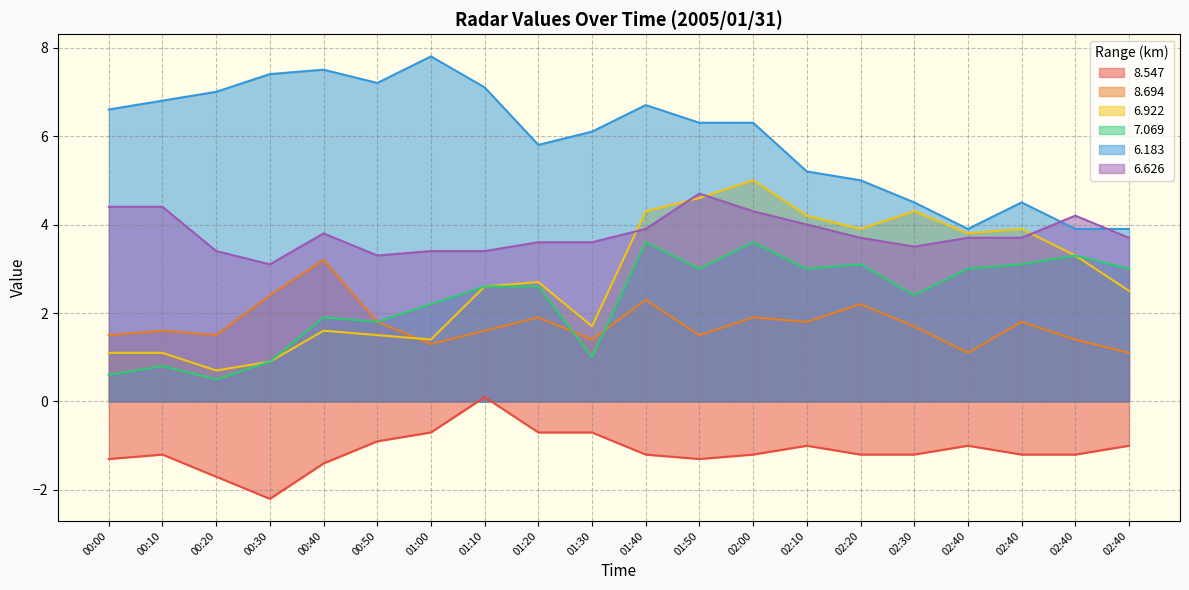

Is the value of   8.694 at 00:20 greater than the value of   6.626 at 00:00?

No